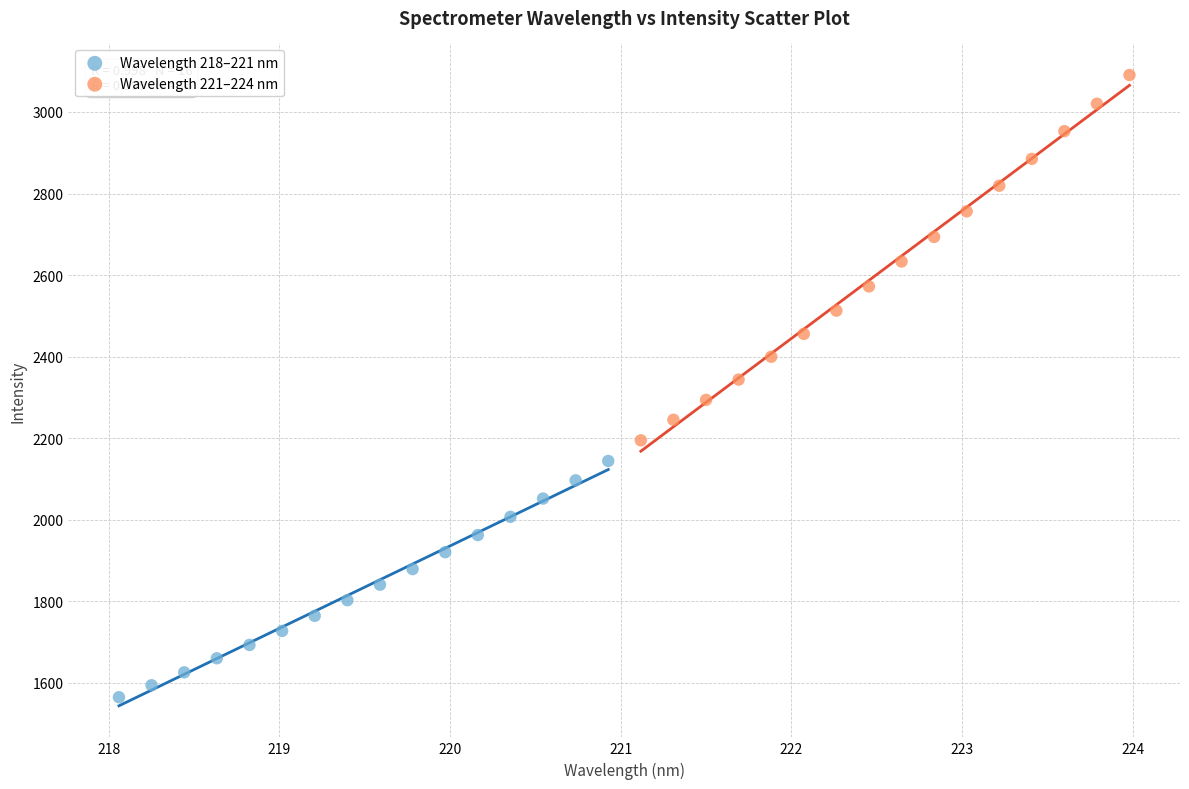

Which series contains the highest Y value?

Wavelength 221–224 nm